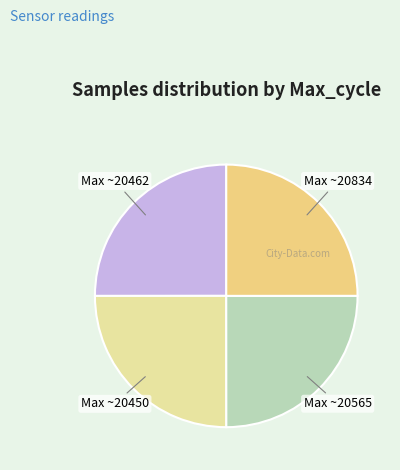

How many segments does this pie chart have?

4